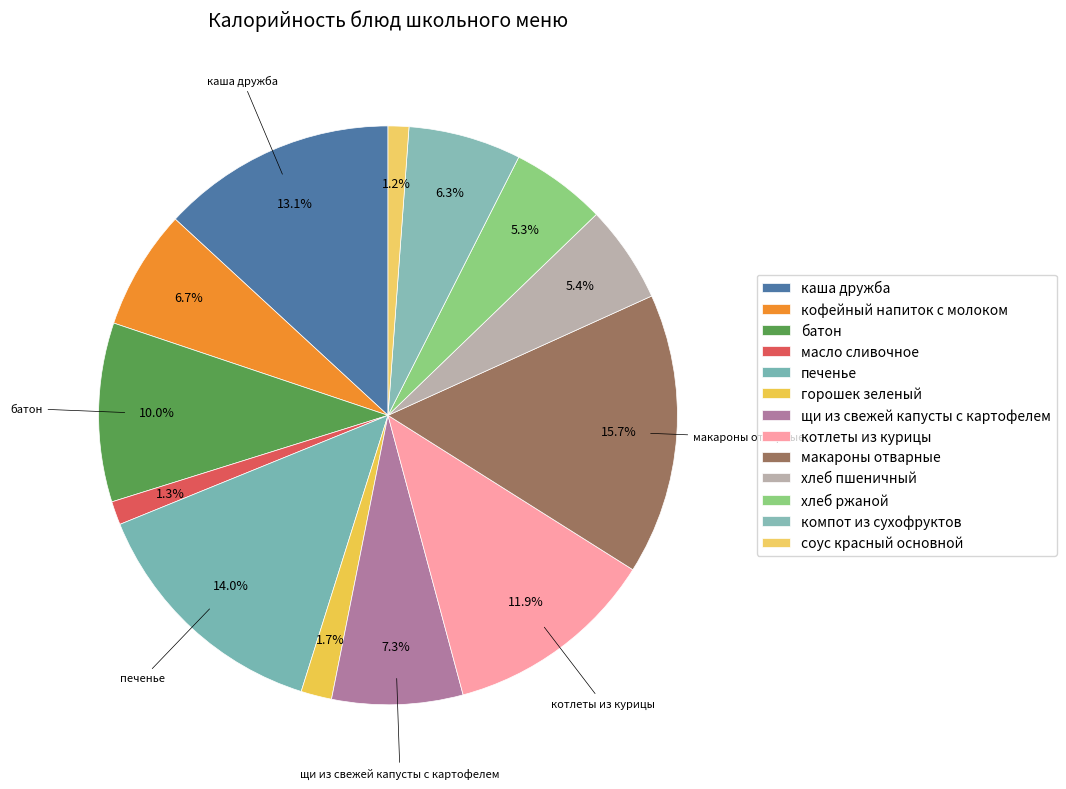

How many segments does this pie chart have?

13